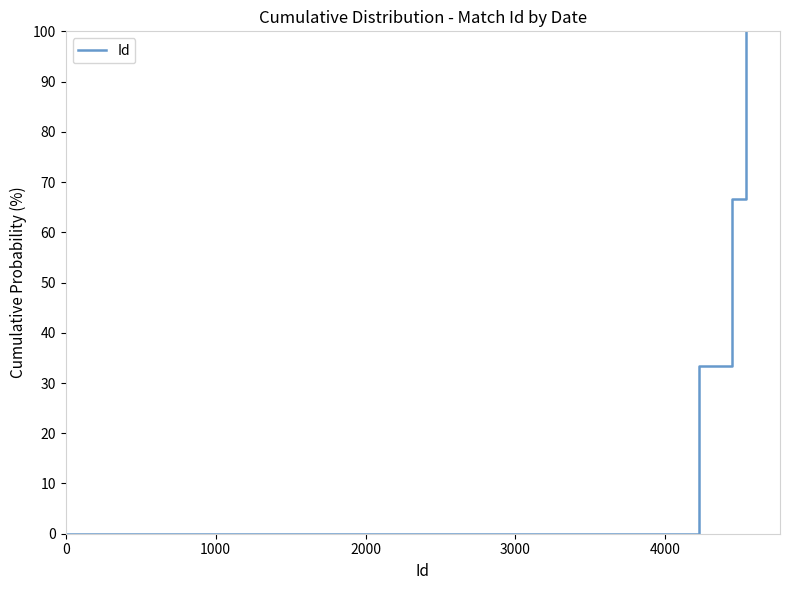

What is the greatest value displayed?

100.0